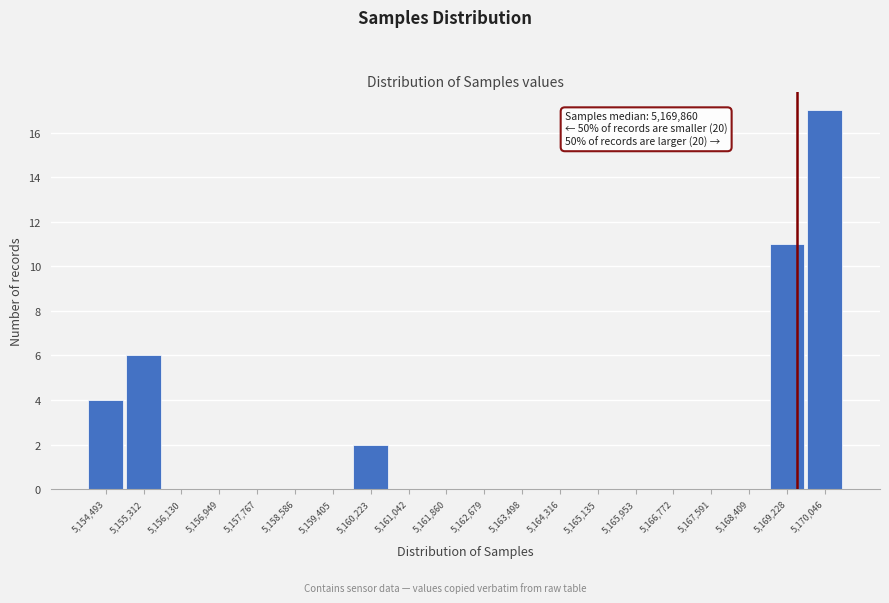

Reading right to left, what are all the values shown in this chart?

5,170,046=17	5,169,228=11	5,168,409=0	5,167,591=0	5,166,772=0	5,165,953=0	5,165,135=0	5,164,316=0	5,163,498=0	5,162,679=0	5,161,860=0	5,161,042=0	5,160,223=2	5,159,405=0	5,158,586=0	5,157,767=0	5,156,949=0	5,156,130=0	5,155,312=6	5,154,493=4